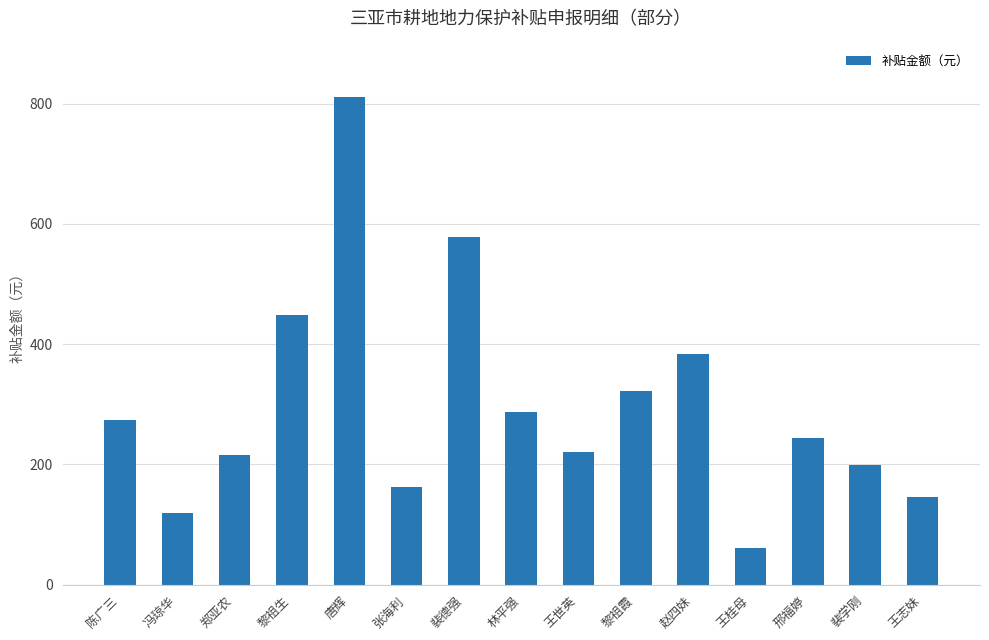

What position from the right is 王桂母?

4